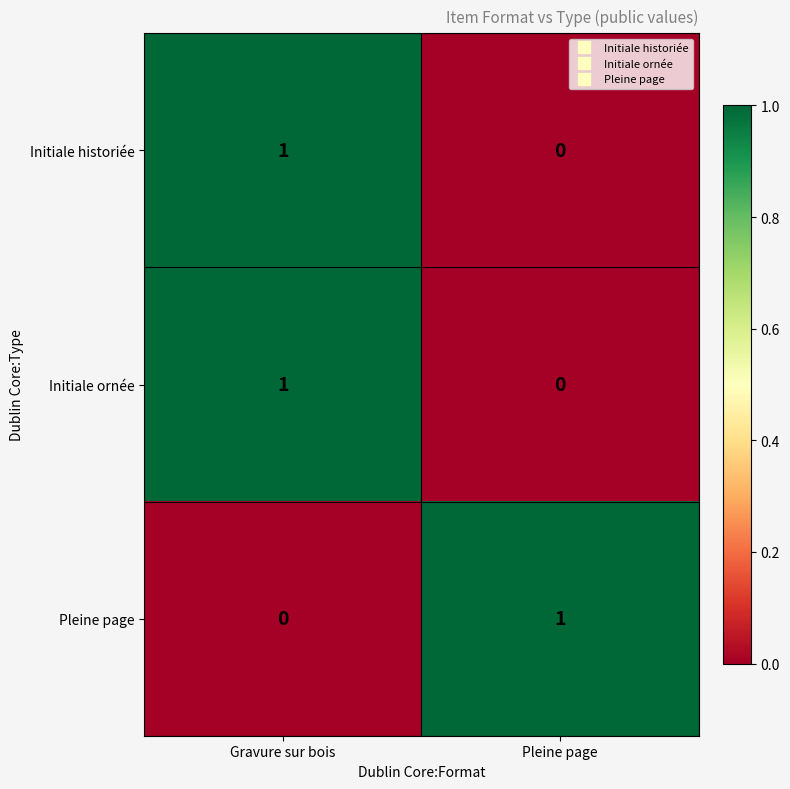

The Initiale ornée series shows 1 at Gravure sur bois. True or false?

True